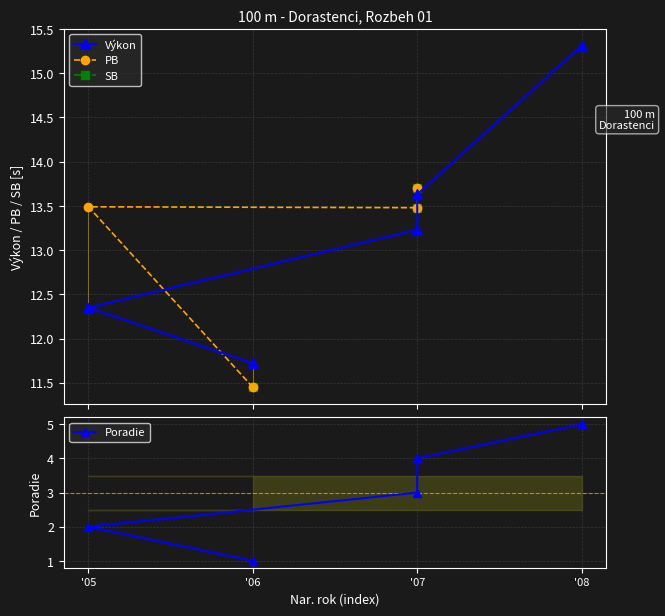

Does the chart display data point markers on the line(s)?

Yes